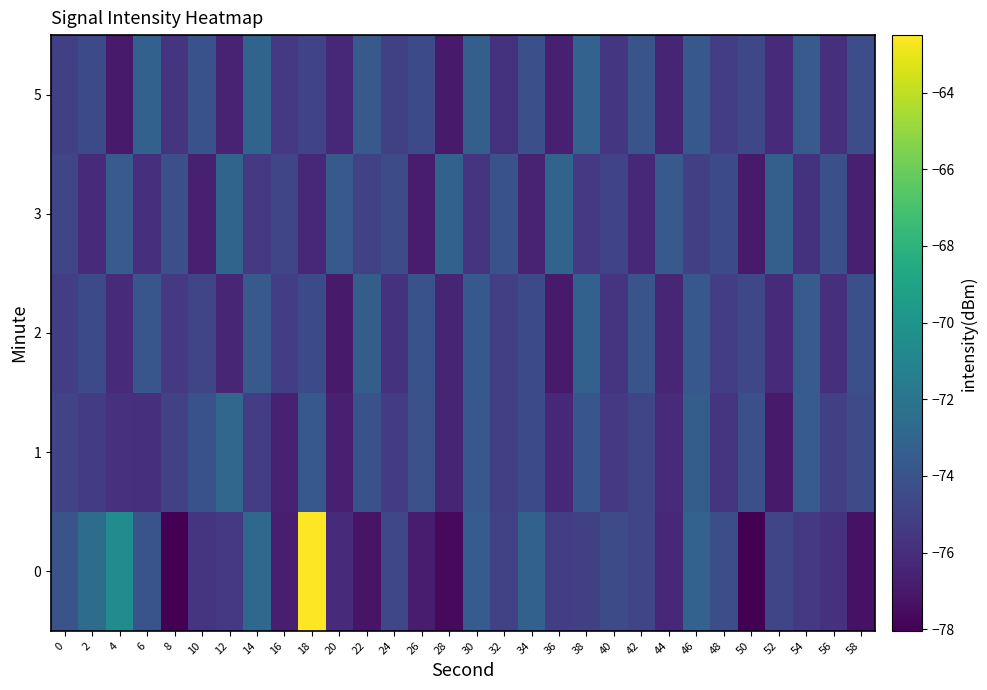

Which category has the lowest value across all series?

8